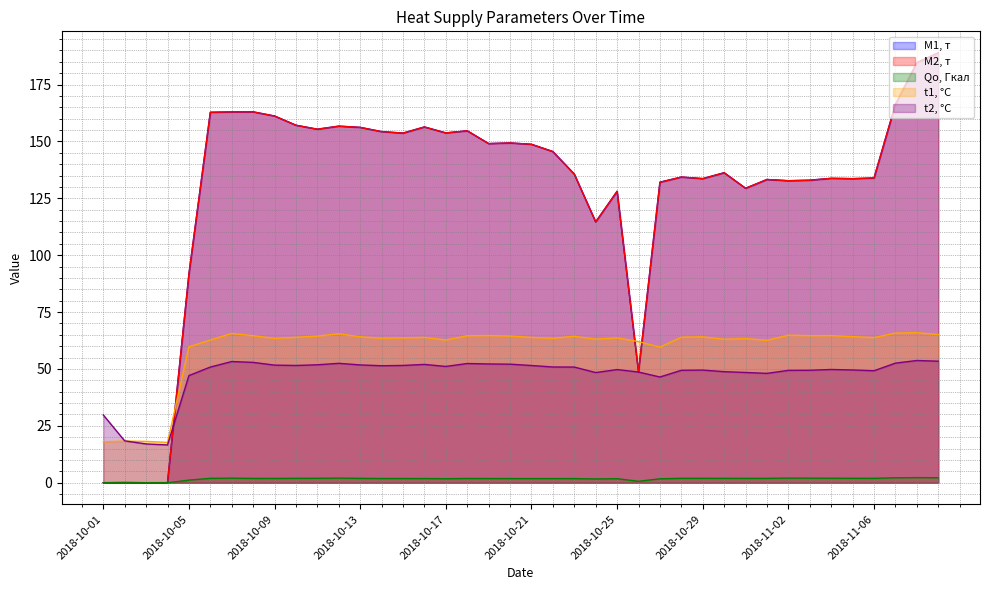

What is the sum of the M2, т values at 2018-10-28 and 2018-10-07?

297.3